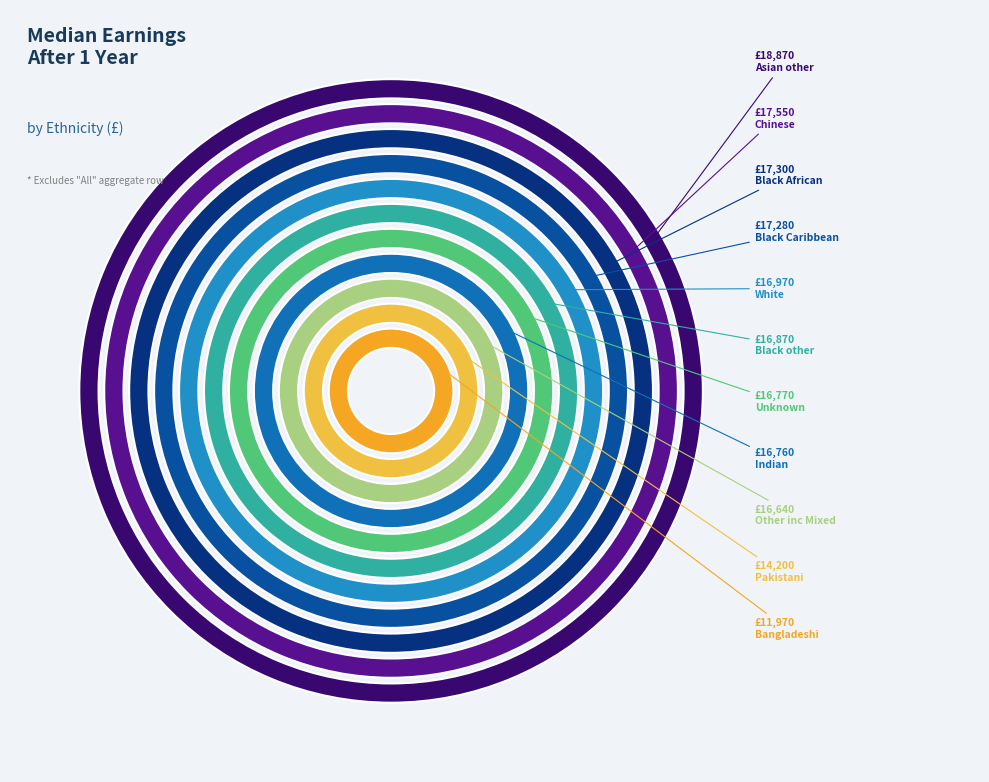

To the nearest percent, what is the difference between the largest and smallest slice percentages?

4%